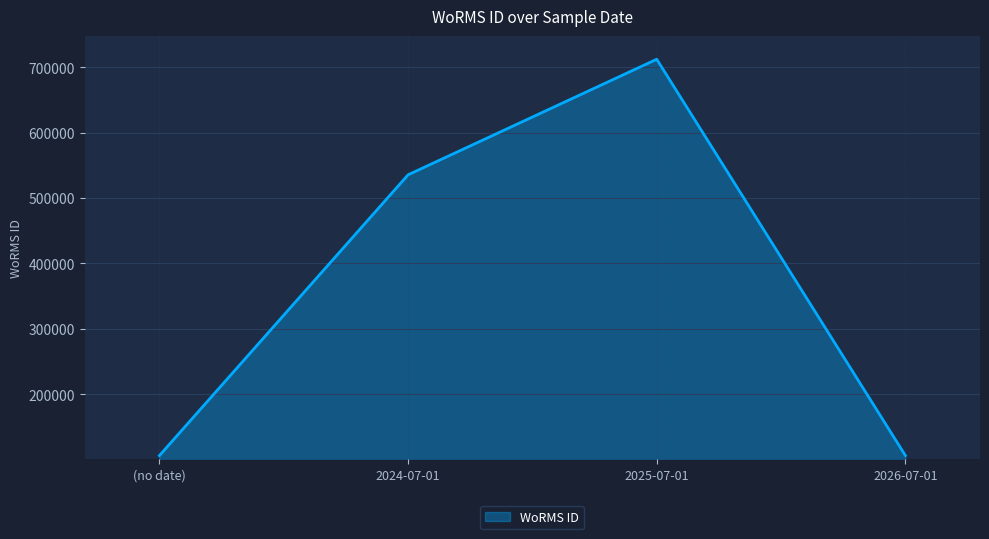

How many distinct data groups are displayed?

1